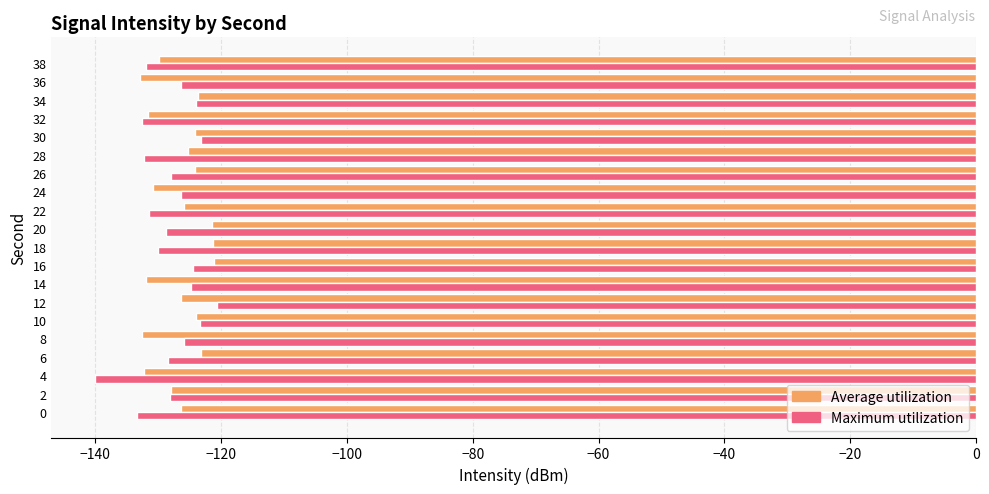

What is the sum of all Maximum utilization values?

-2563.4